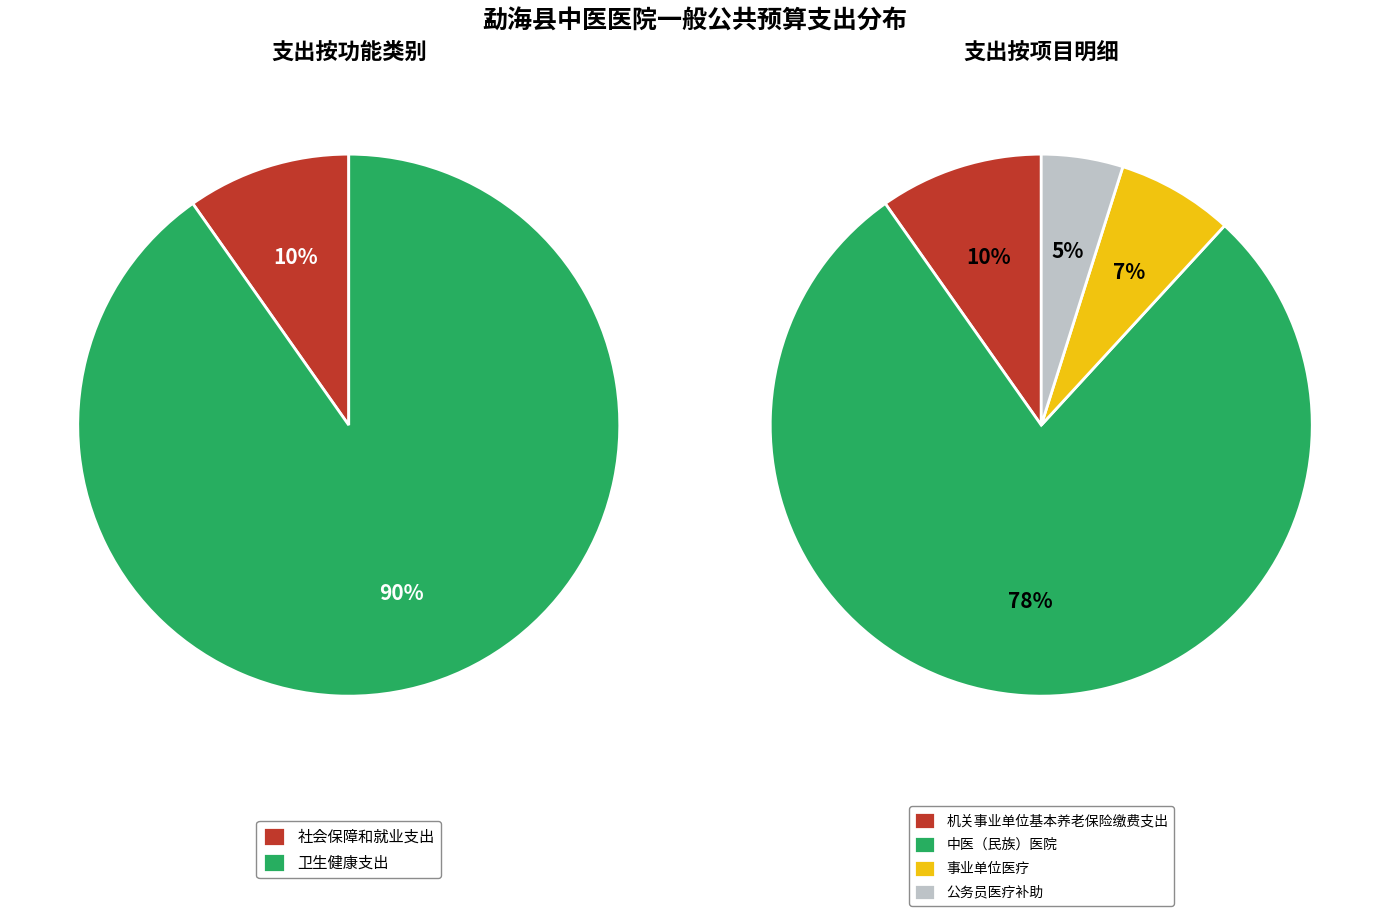

Which slice is the largest?

卫生健康支出